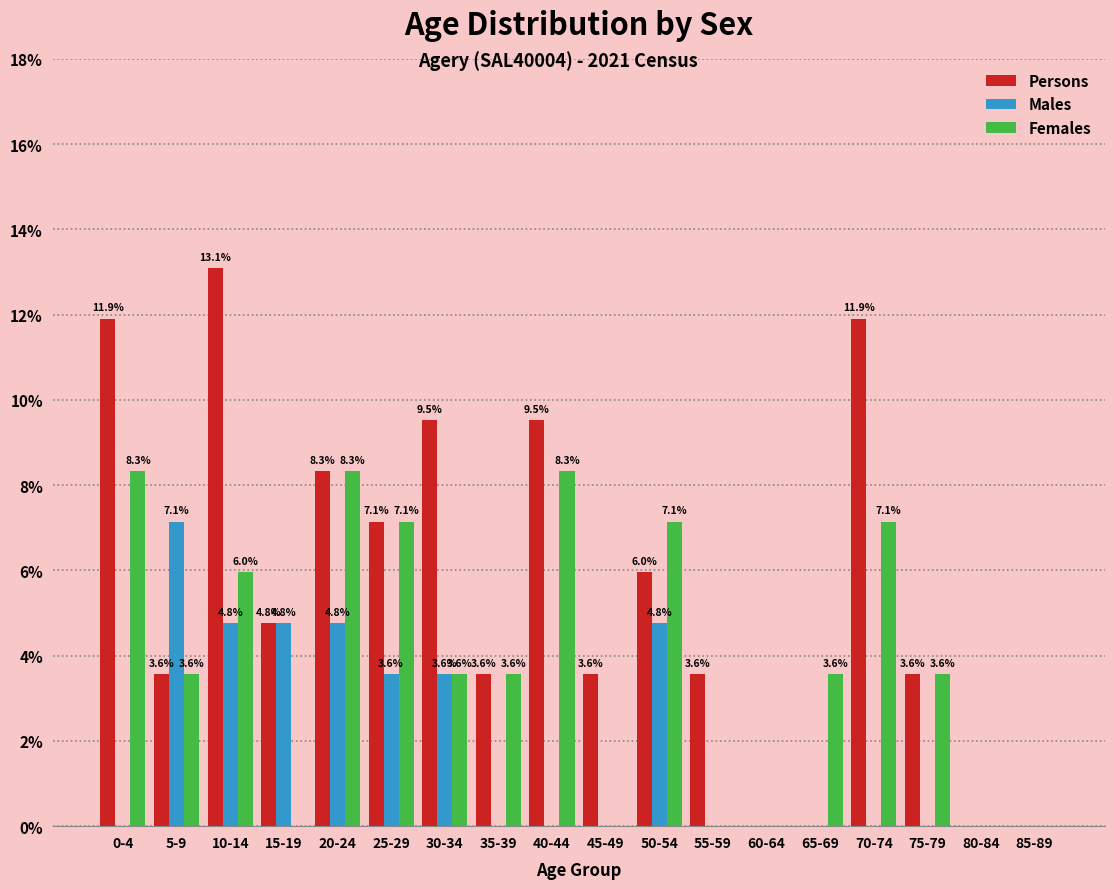

Reading left to right, transcribe all the data shown in this chart.

Persons: 0-4=11.9	5-9=3.6	10-14=13.1	15-19=4.8	20-24=8.3	25-29=7.1	30-34=9.5	35-39=3.6	40-44=9.5	45-49=3.6	50-54=6.0	55-59=3.6	60-64=0.0	65-69=0.0	70-74=11.9	75-79=3.6	80-84=0.0	85-89=0.0
Males: 0-4=0.0	5-9=7.1	10-14=4.8	15-19=4.8	20-24=4.8	25-29=3.6	30-34=3.6	35-39=0.0	40-44=0.0	45-49=0.0	50-54=4.8	55-59=0.0	60-64=0.0	65-69=0.0	70-74=0.0	75-79=0.0	80-84=0.0	85-89=0.0
Females: 0-4=8.3	5-9=3.6	10-14=6.0	15-19=0.0	20-24=8.3	25-29=7.1	30-34=3.6	35-39=3.6	40-44=8.3	45-49=0.0	50-54=7.1	55-59=0.0	60-64=0.0	65-69=3.6	70-74=7.1	75-79=3.6	80-84=0.0	85-89=0.0